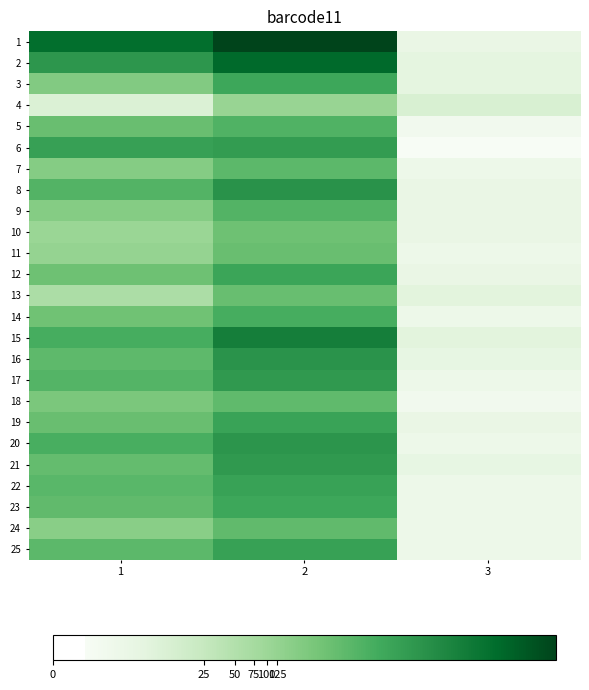

At which category does the chart reach its minimum across all series?

3